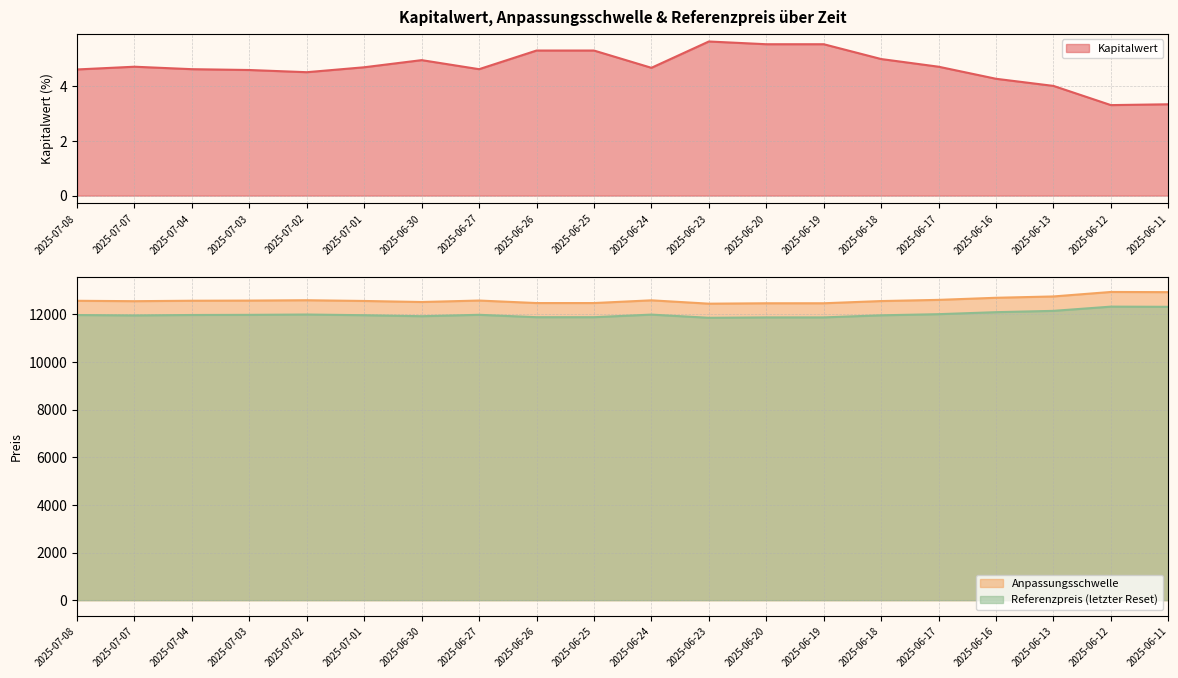

What is the maximum value for Anpassungsschwelle?

12939.6